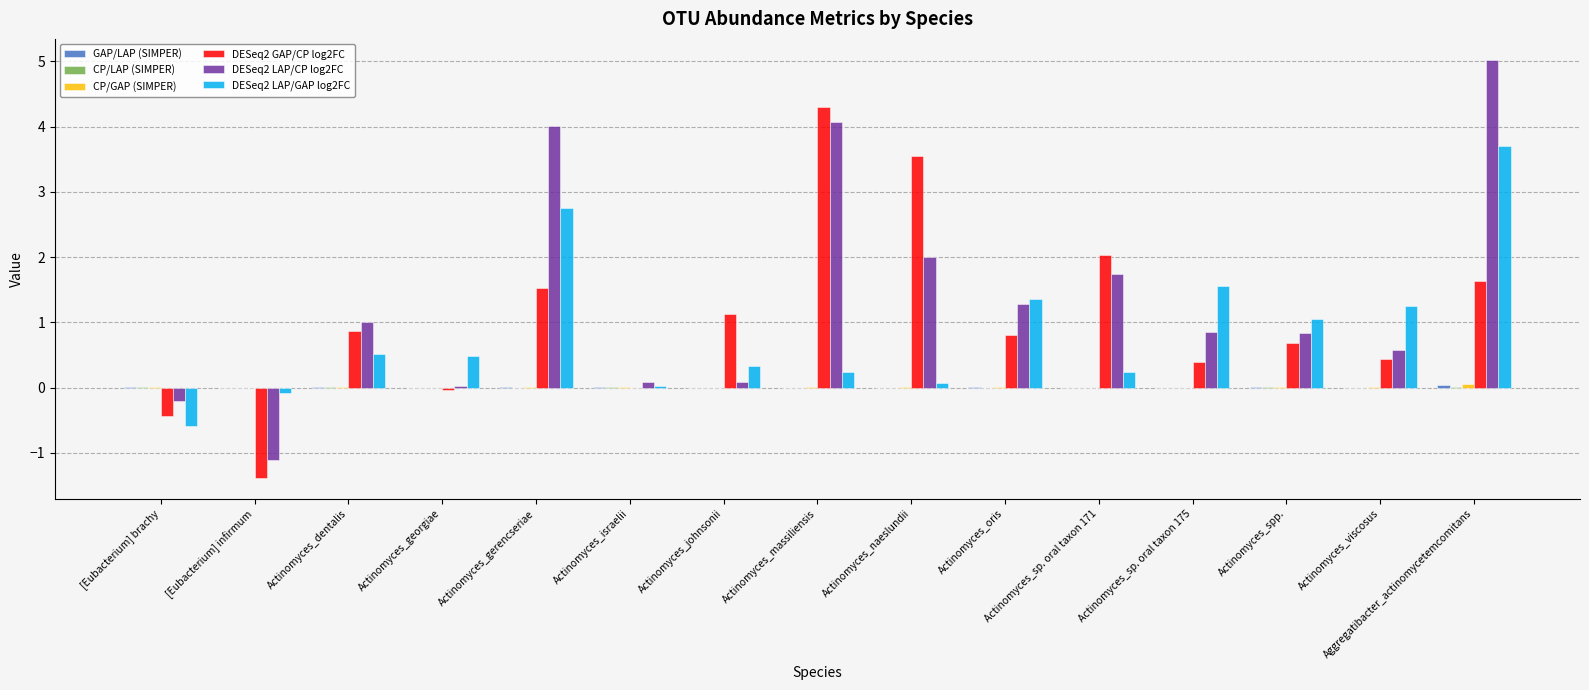

What is the sum of all DESeq2 GAP/CP log2FC values?

15.5